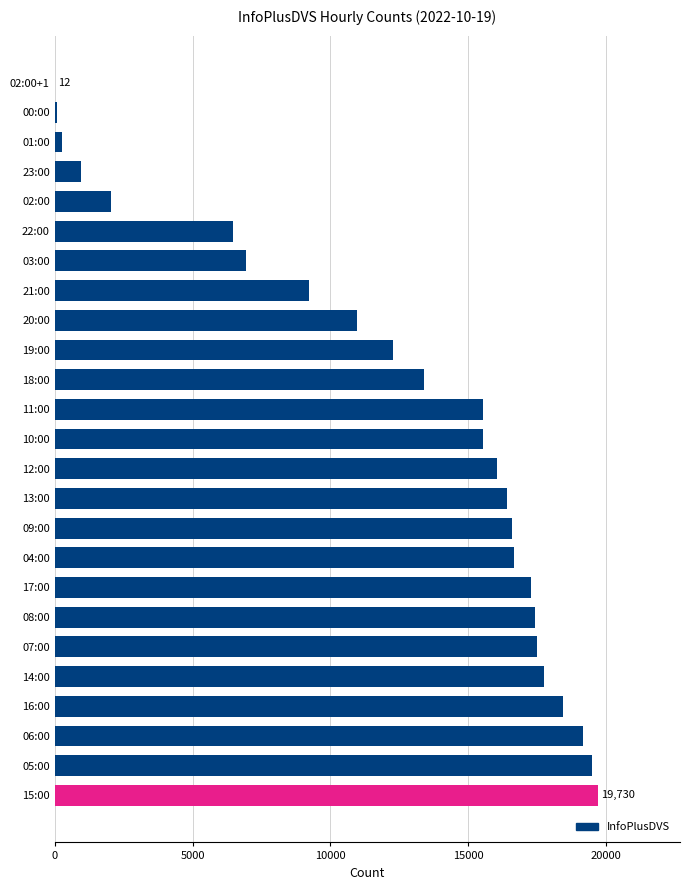

True or false: the data shows 32985 at 16:00.

False